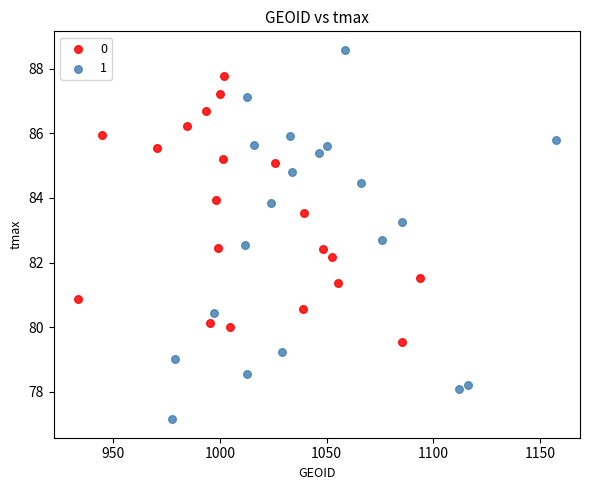

Which series contains the lowest Y value?

1